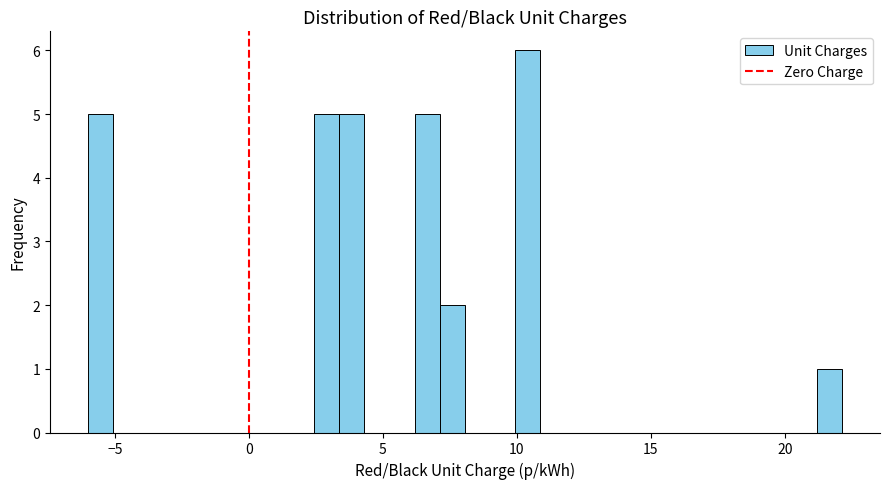

Read against the x-axis, roughly where is the centre of the tallest bar?

10.5